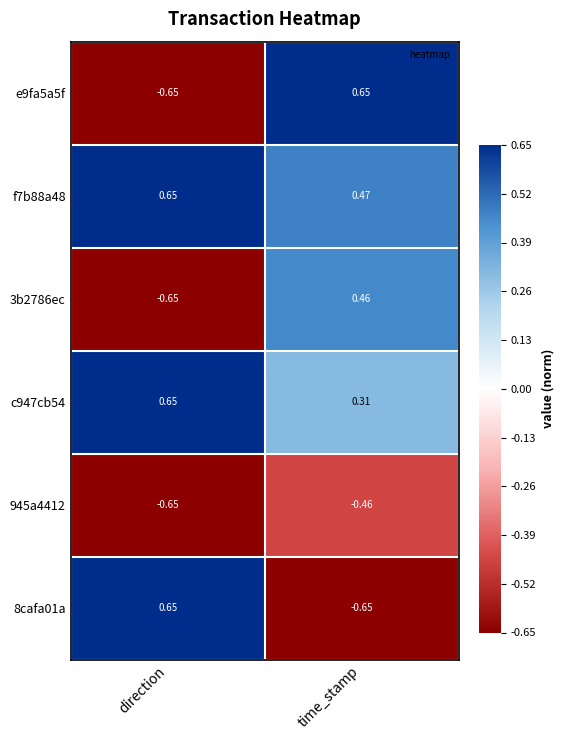

Where is f7b88a48 nearest to the value 0?

time_stamp